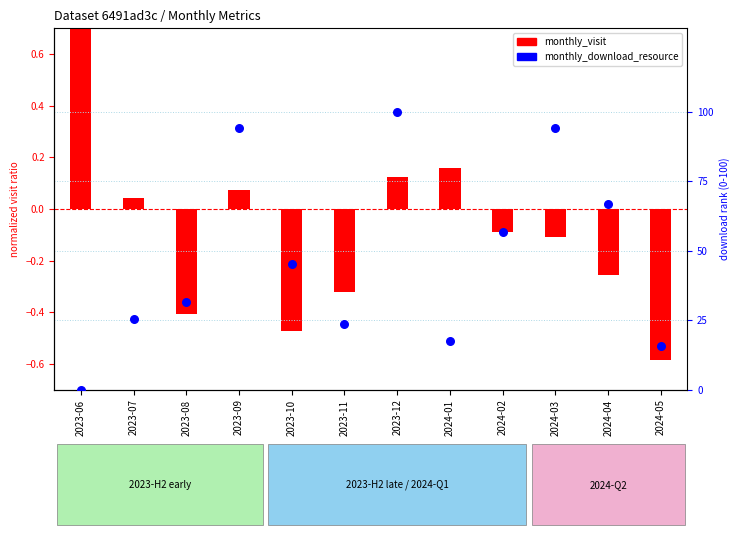

At which category is the sum across all series the highest?

2023-12